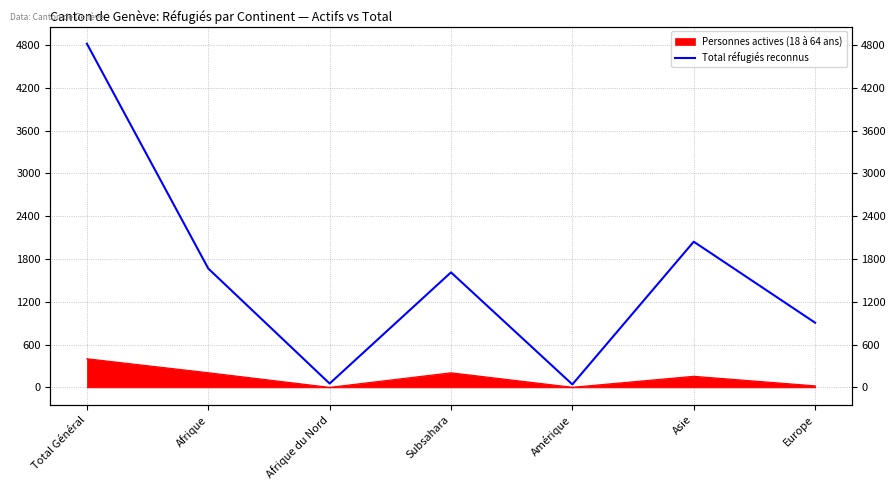

Between Total Général and Afrique du Nord, which is larger?

Total Général